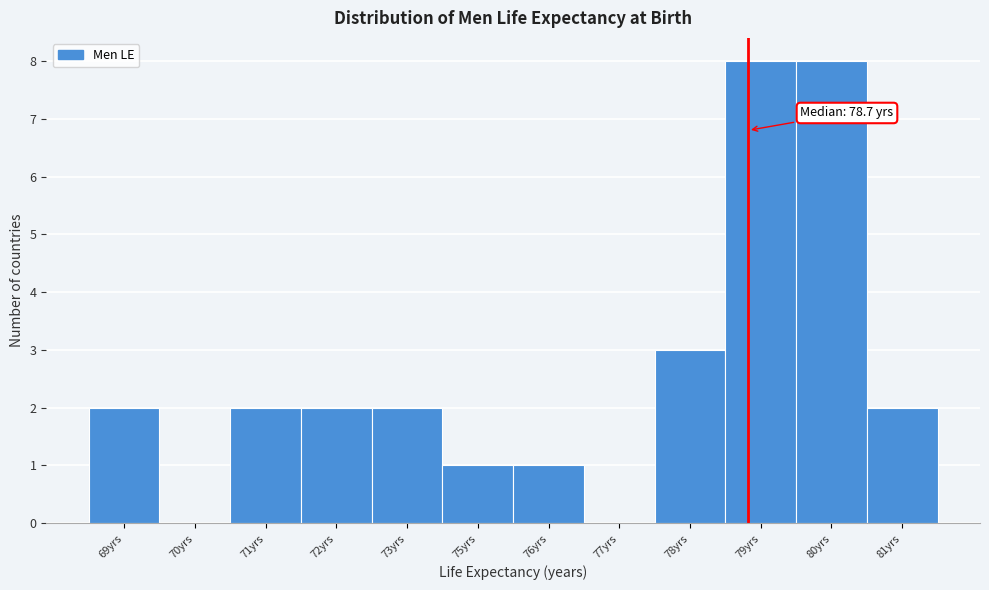

Reading left to right, list all the values displayed in this chart.

69yrs=2	70yrs=0	71yrs=2	72yrs=2	73yrs=2	75yrs=1	76yrs=1	77yrs=0	78yrs=3	79yrs=8	80yrs=8	81yrs=2